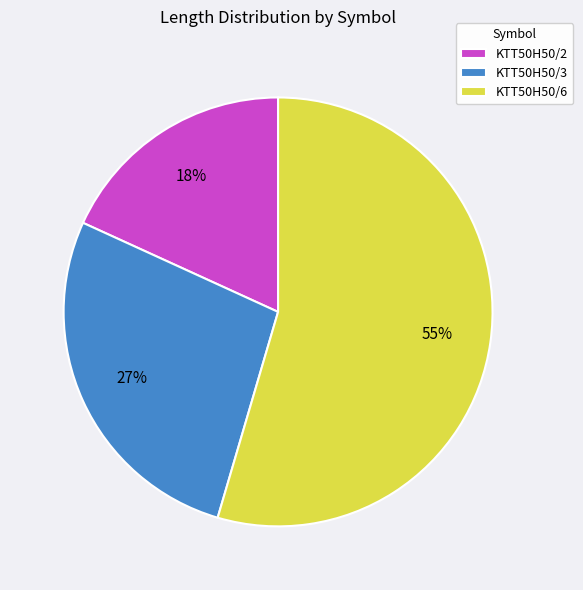

Is KTT50H50/3 the majority of the pie?

No